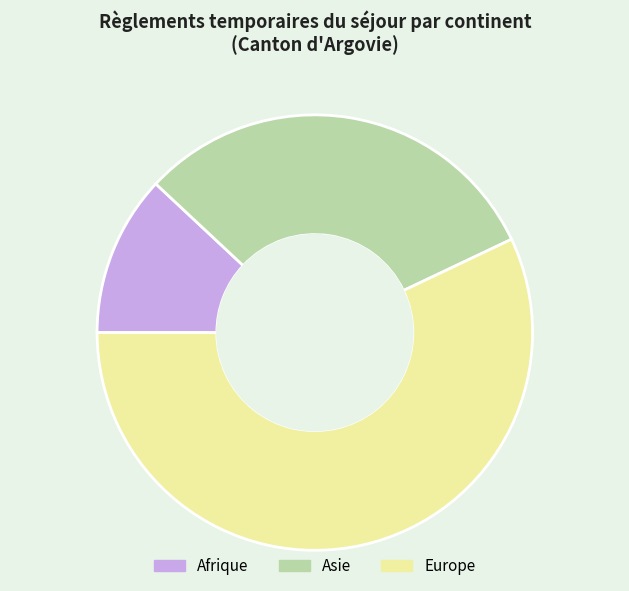

Is it true that Europe is 57% of the pie?

True